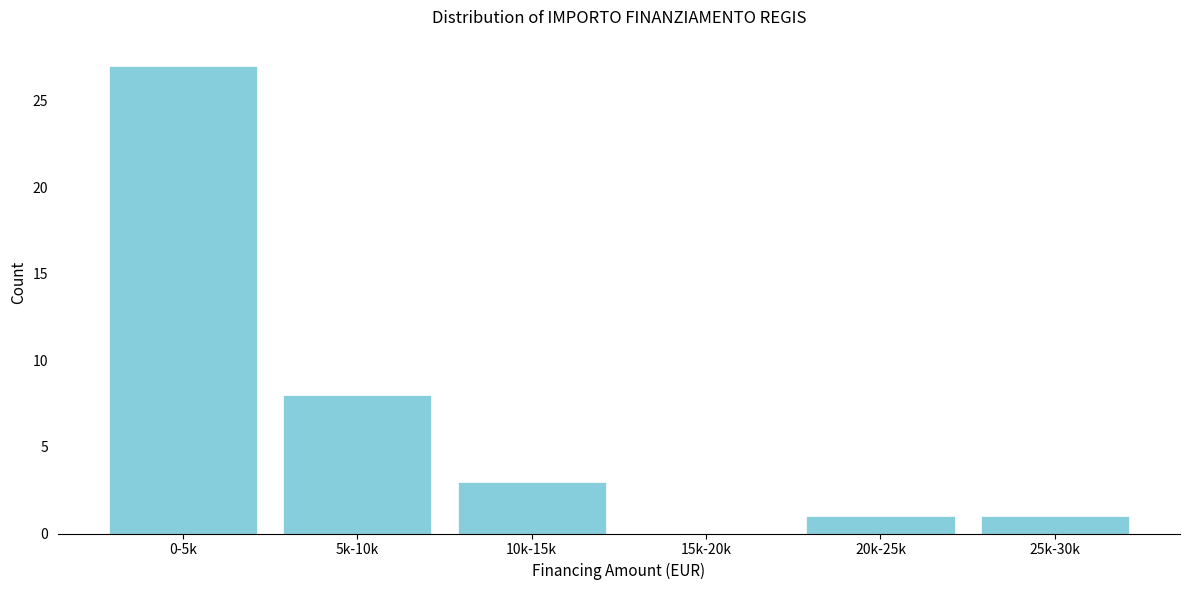

Reading right to left, extract all data points from this chart.

25k-30k=1	20k-25k=1	15k-20k=0	10k-15k=3	5k-10k=8	0-5k=27